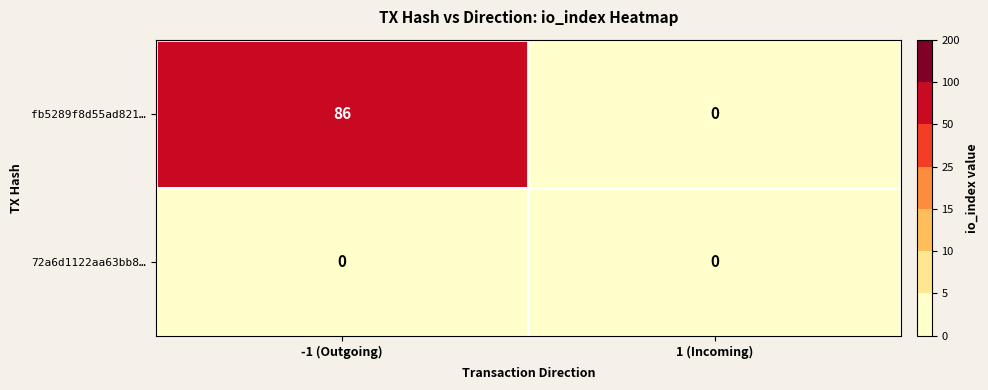

What is the maximum value shown in the chart?

86